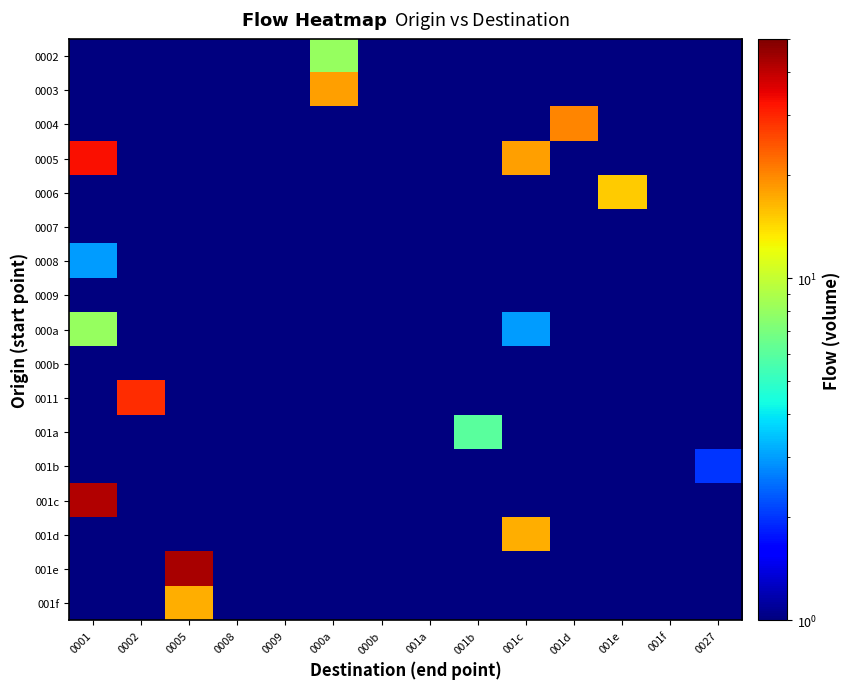

At which category does the chart reach its peak across all series?

0005